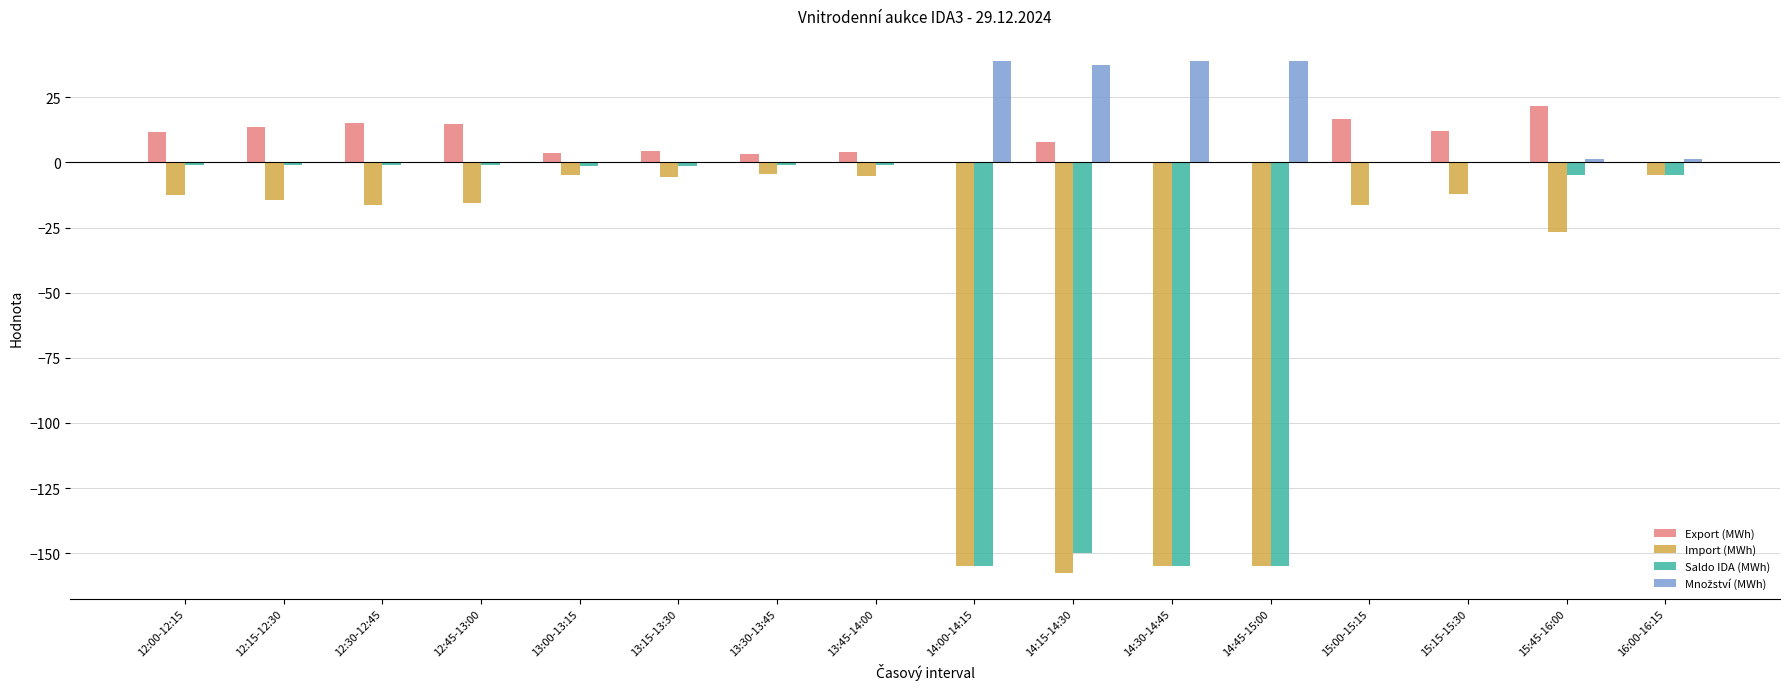

Which category has the highest value in the Export (MWh) series?

15:45-16:00